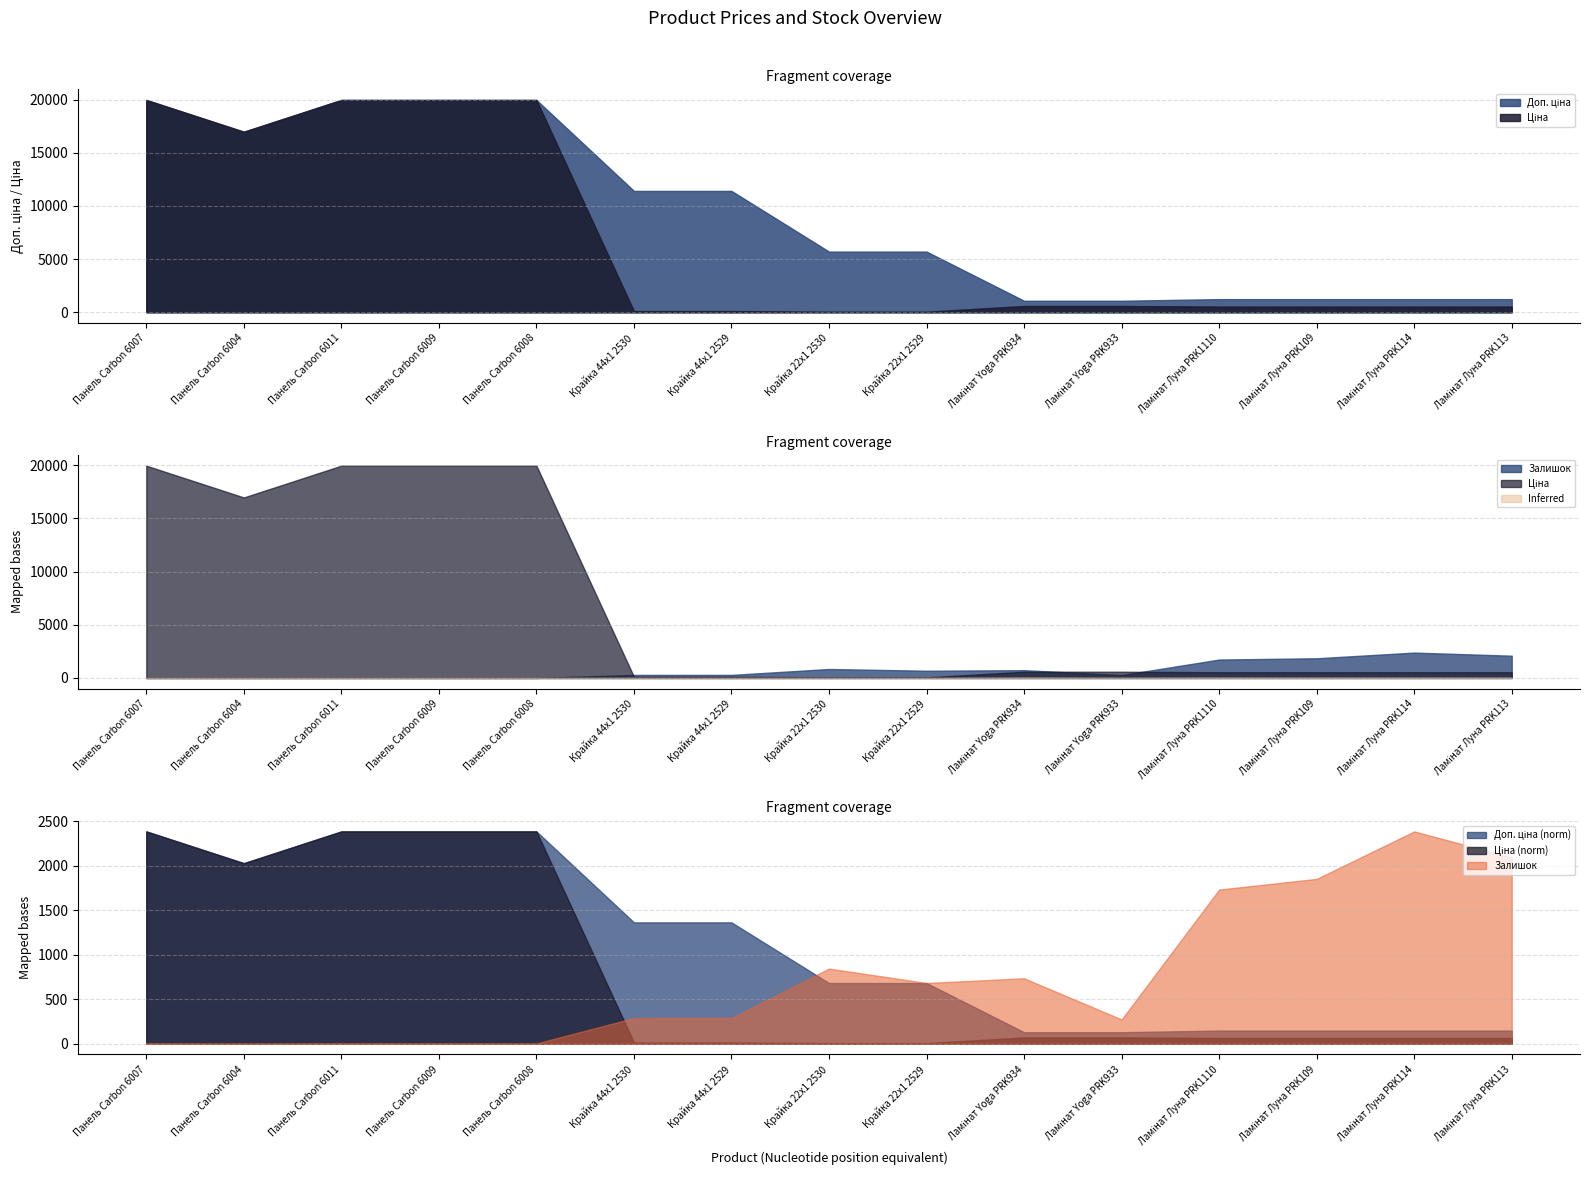

True or false: Ціна has more than 1 points higher than both neighbors.

False